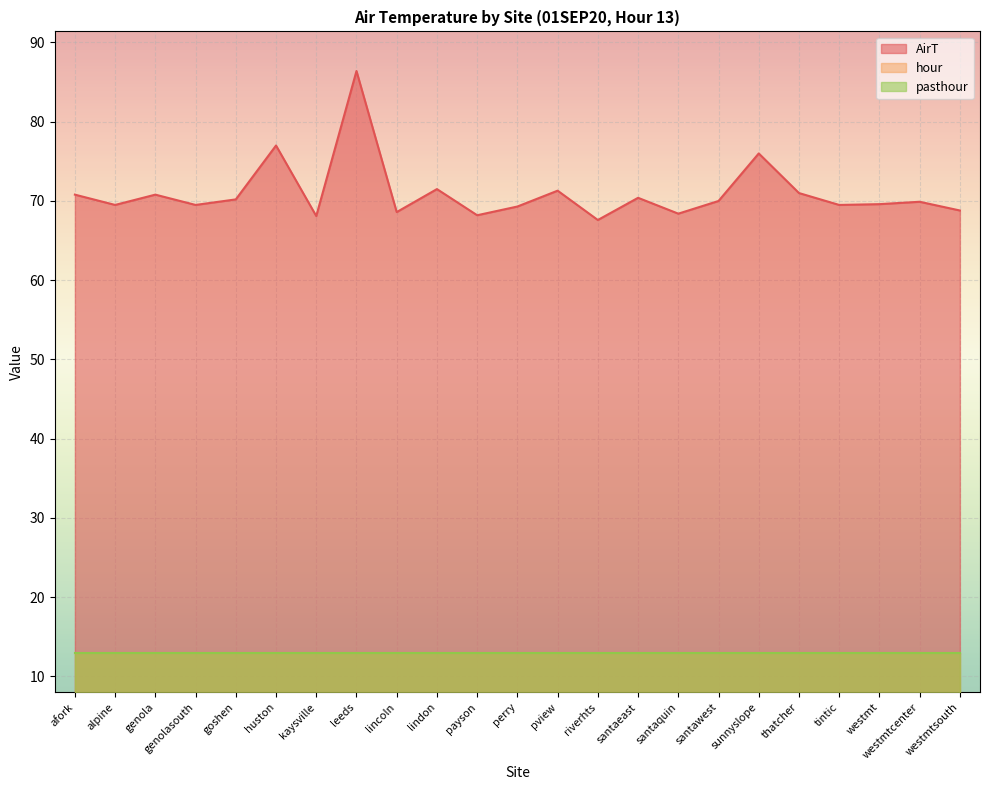

True or false: hour and AirT cross at least once.

False